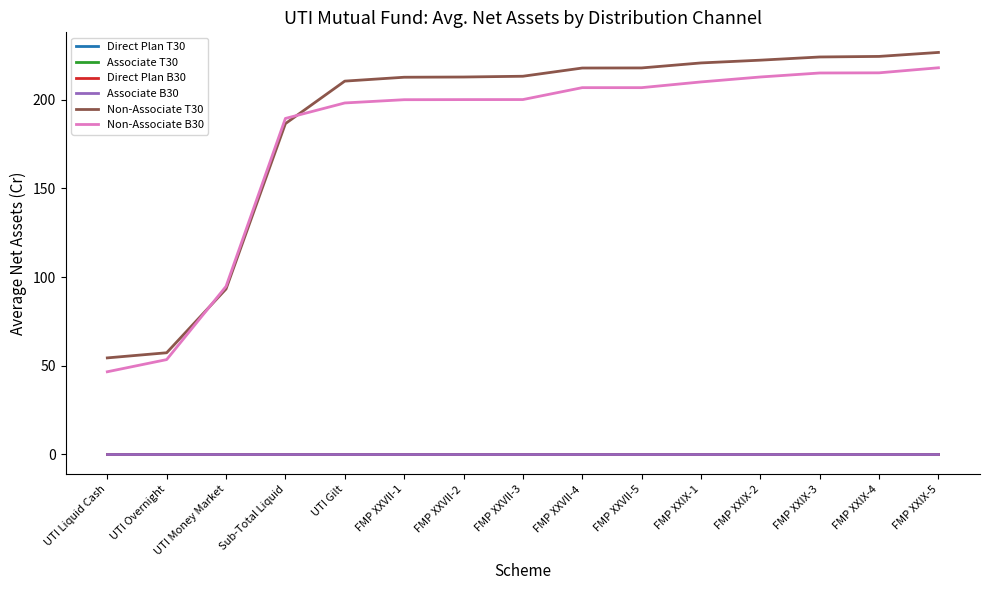

What is the maximum value shown in the chart?

226.7